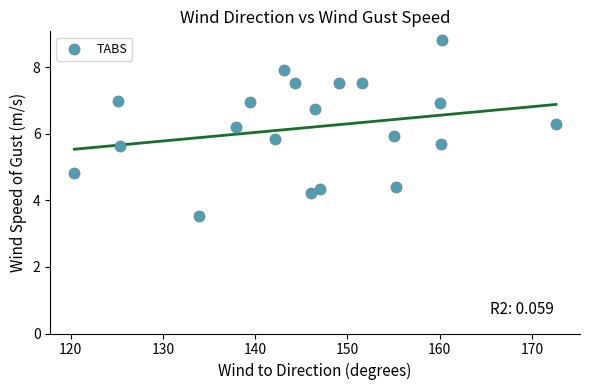

What is the range of X values (max minus min)?

52.2